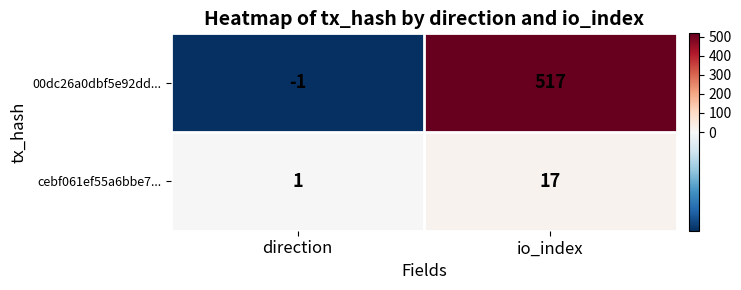

How many data points does each series have?

2